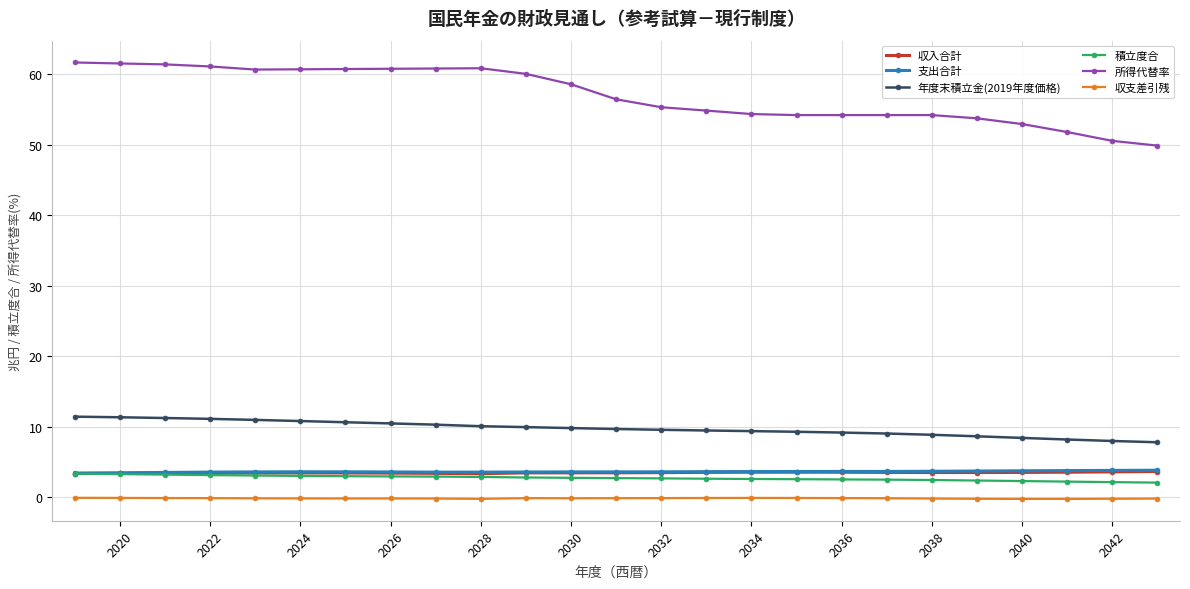

What is the value of the 所得代替率 point at the 15th from the left?

54.8